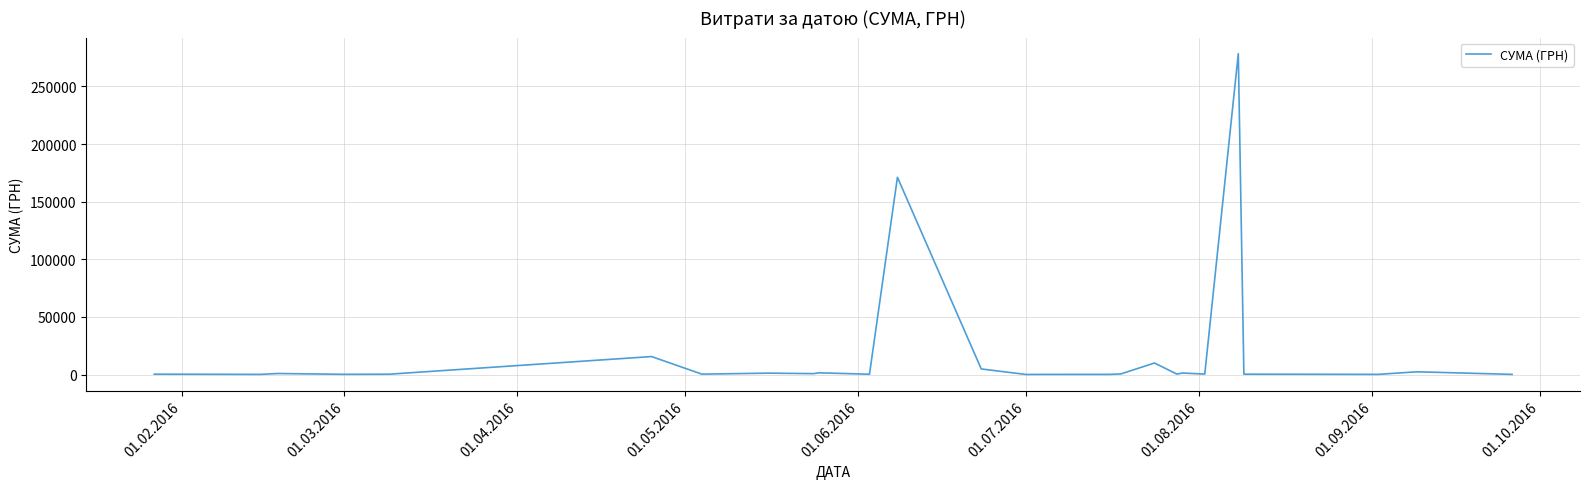

What is the maximum value shown in the chart?

278437.0